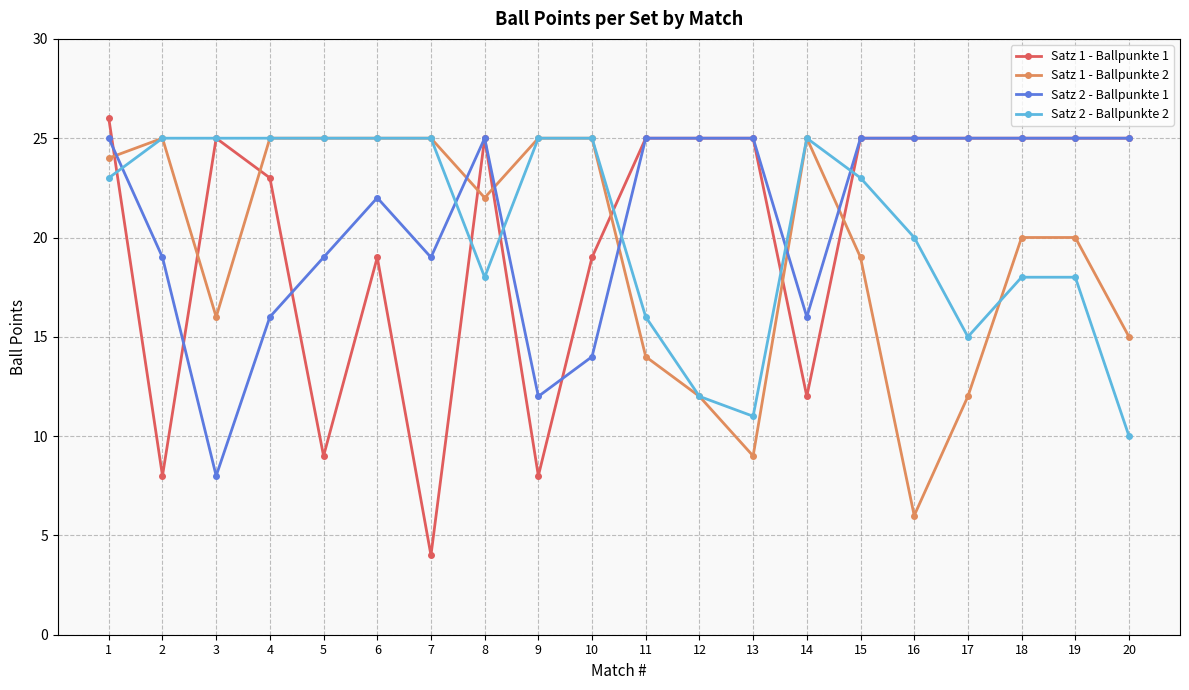

How many categories are shown in the chart?

20